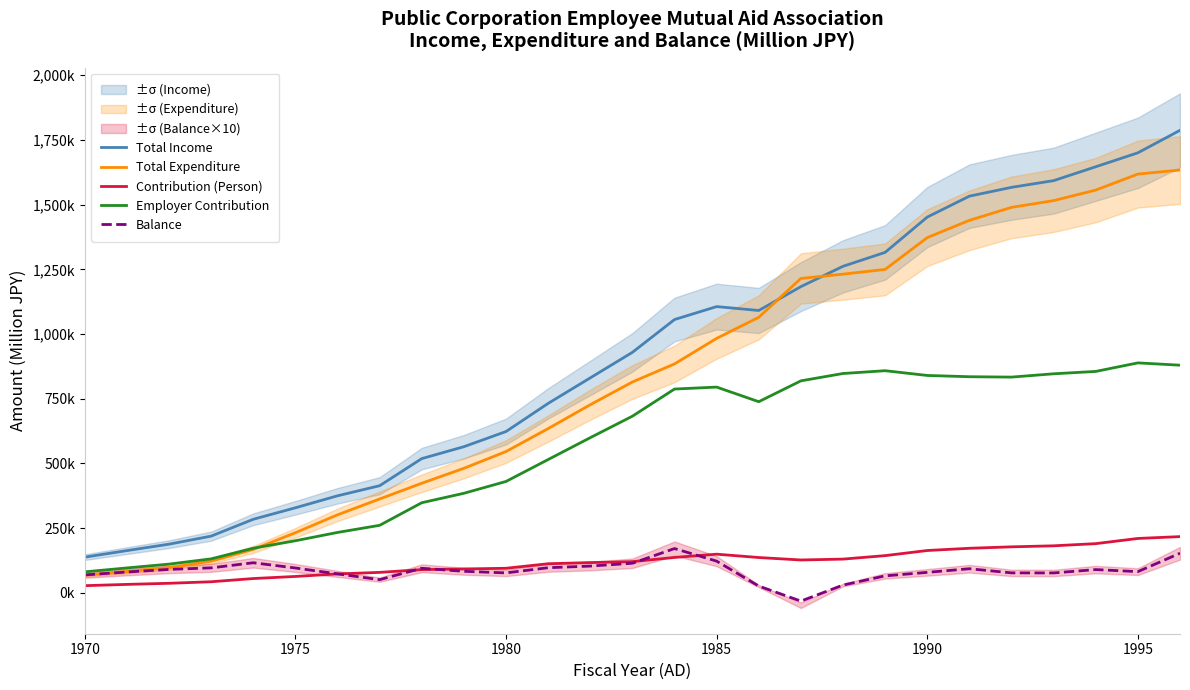

True or false: Contribution (Person) has more than 0 points higher than both neighbors.

True